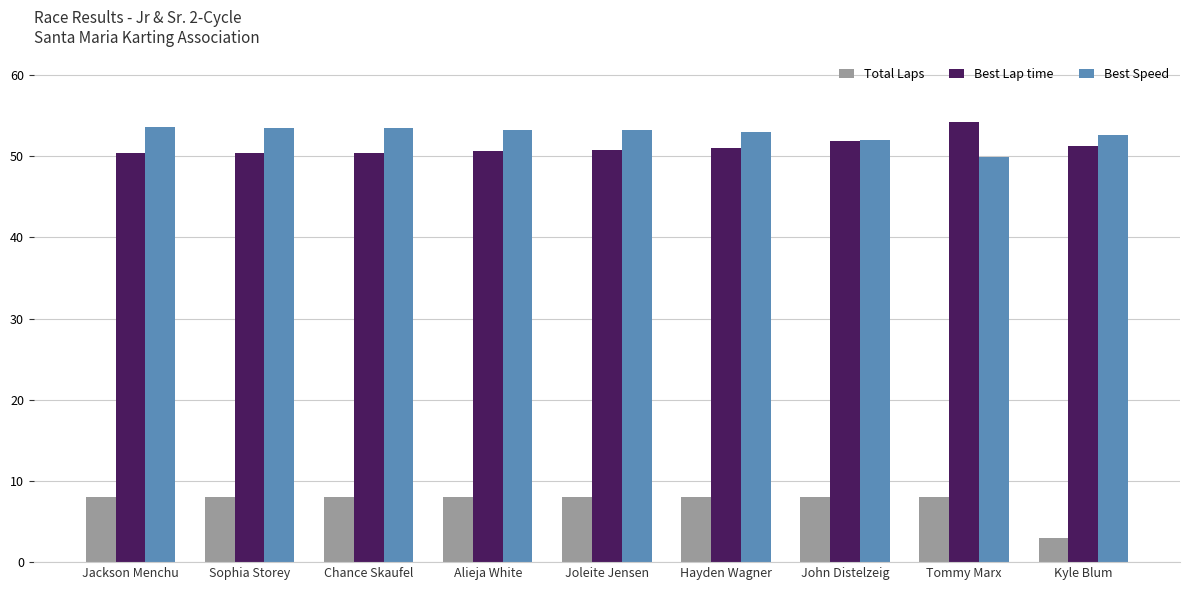

At Alieja White, list the series in order from largest to smallest.

Best Speed, Best Lap time, Total Laps